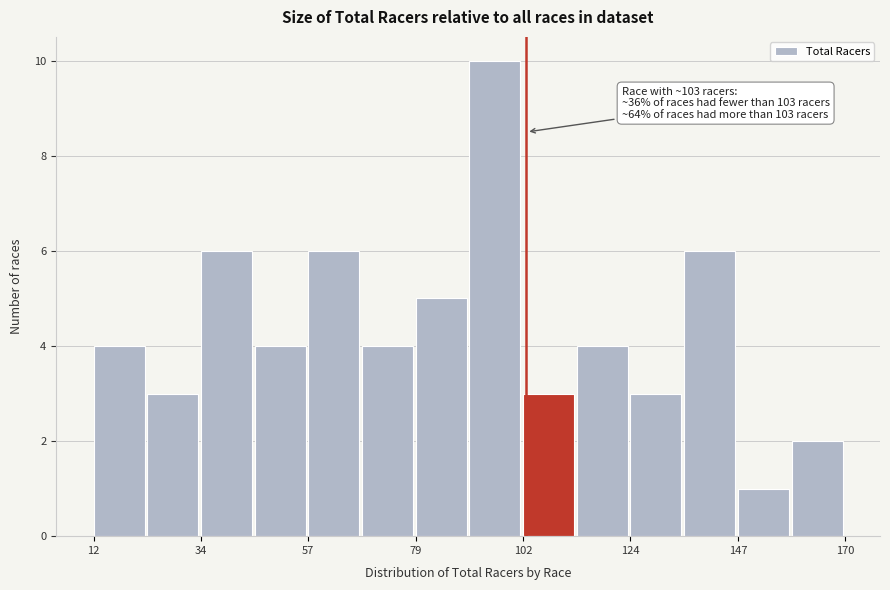

Read against the x-axis, roughly where is the centre of the tallest bar?

95